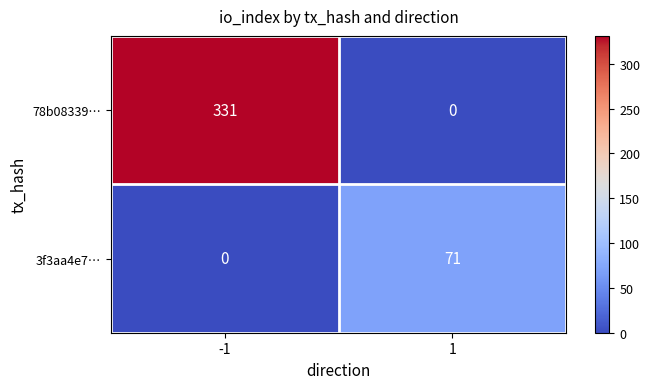

What is the approximate value of 3f3aa4e7… at 1, to the nearest 5?

70